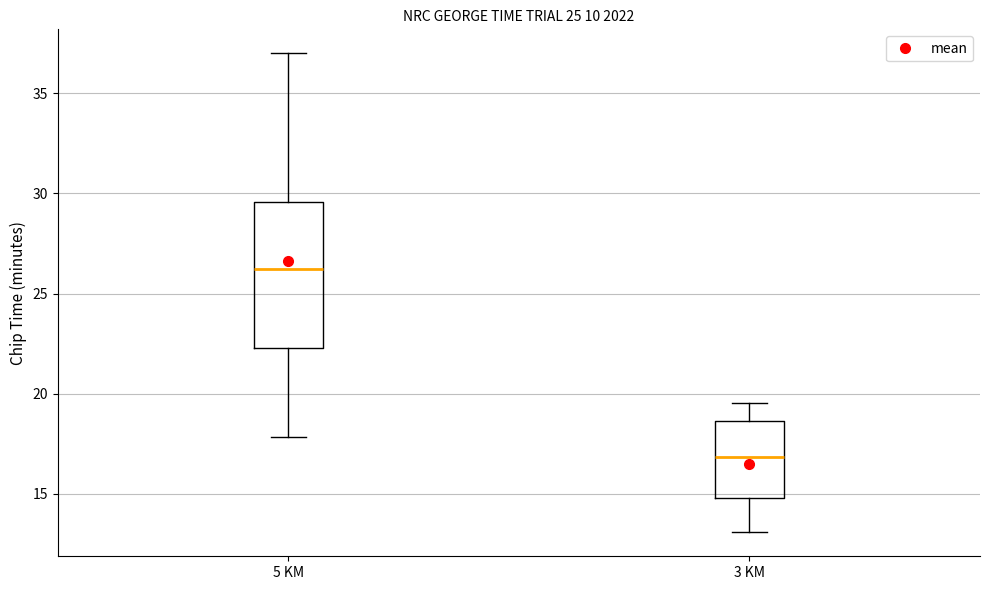

Which box is the tallest, from its lower edge to its upper edge?

5 KM